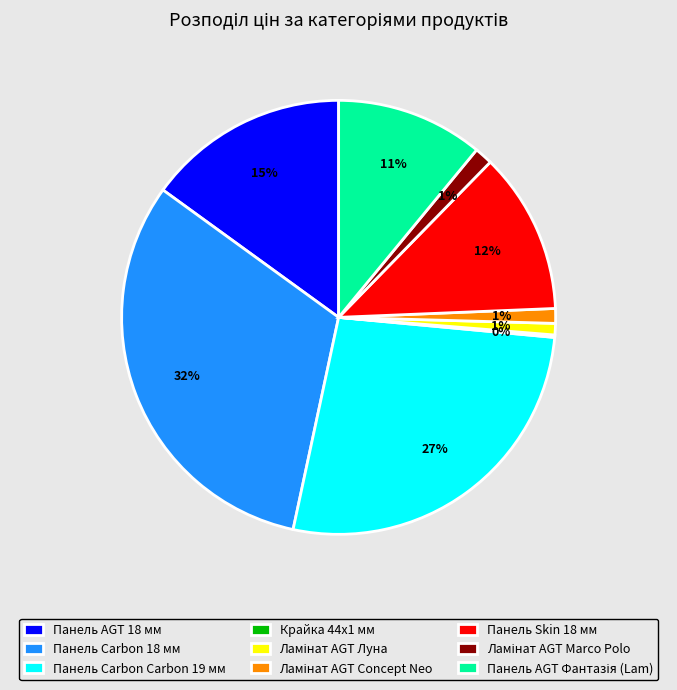

Does any single category account for the majority?

No